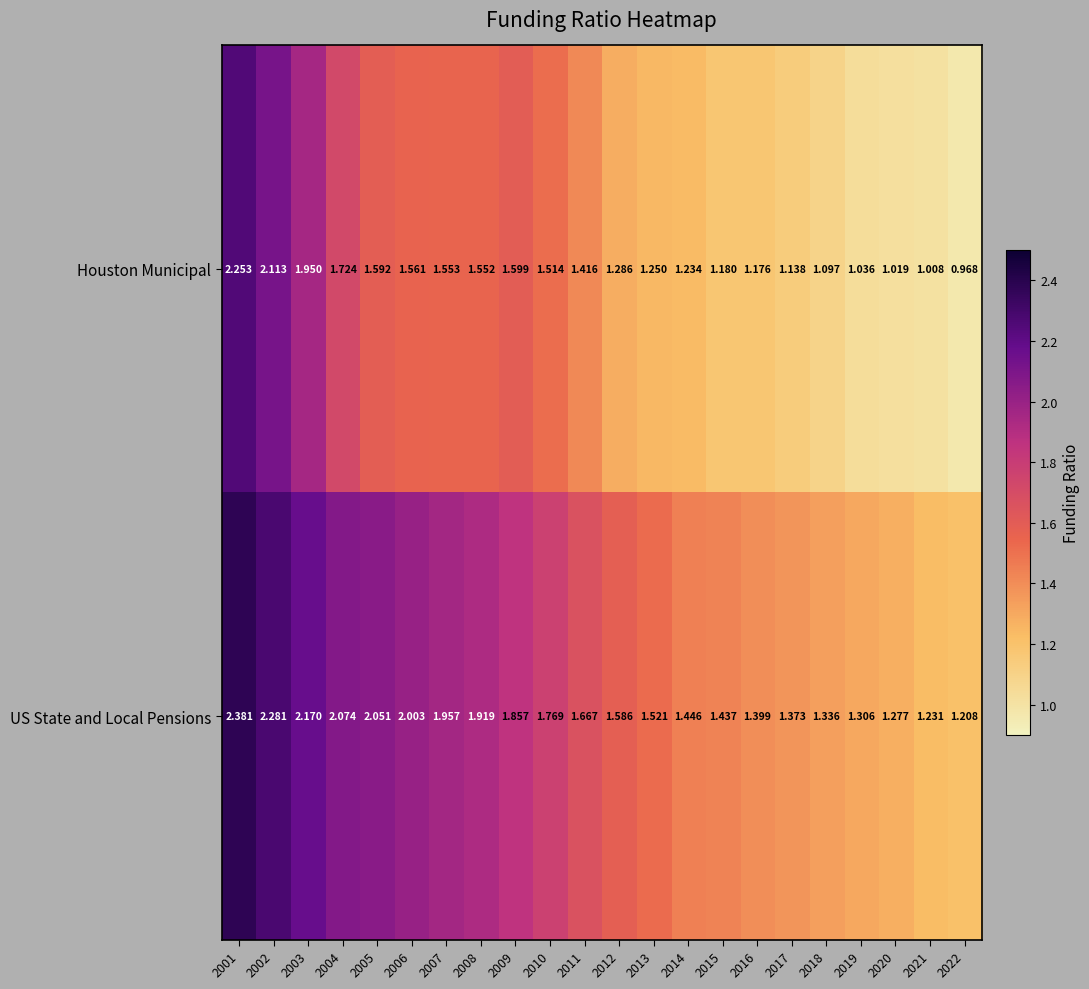

At which category does the chart reach its peak across all series?

2001